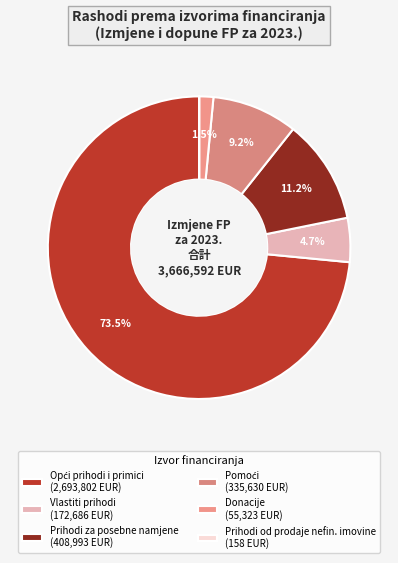

Is it true that Donacije is 2% of the pie?

True